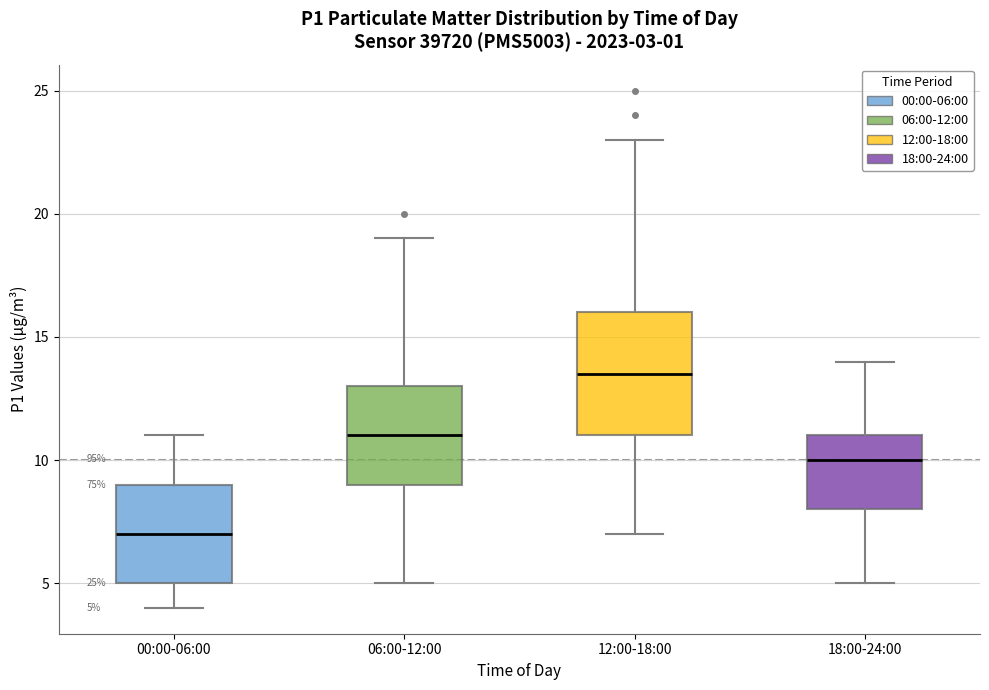

Which box has the highest median line?

12:00-18:00